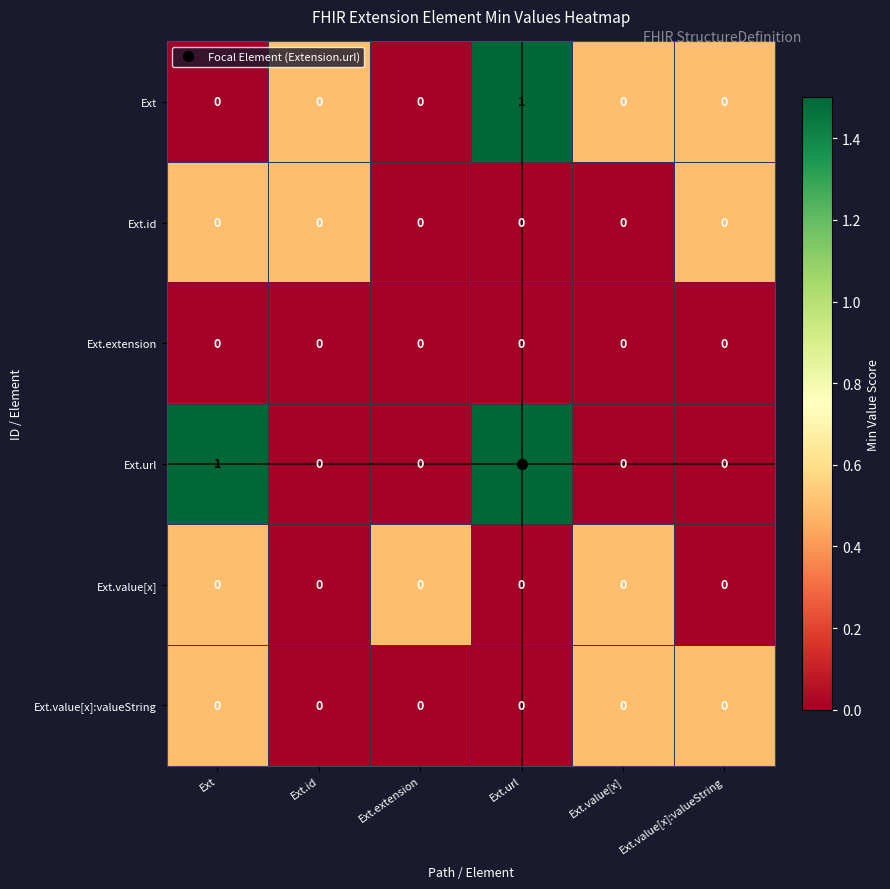

At which category is the sum across all series the highest?

Ext.url